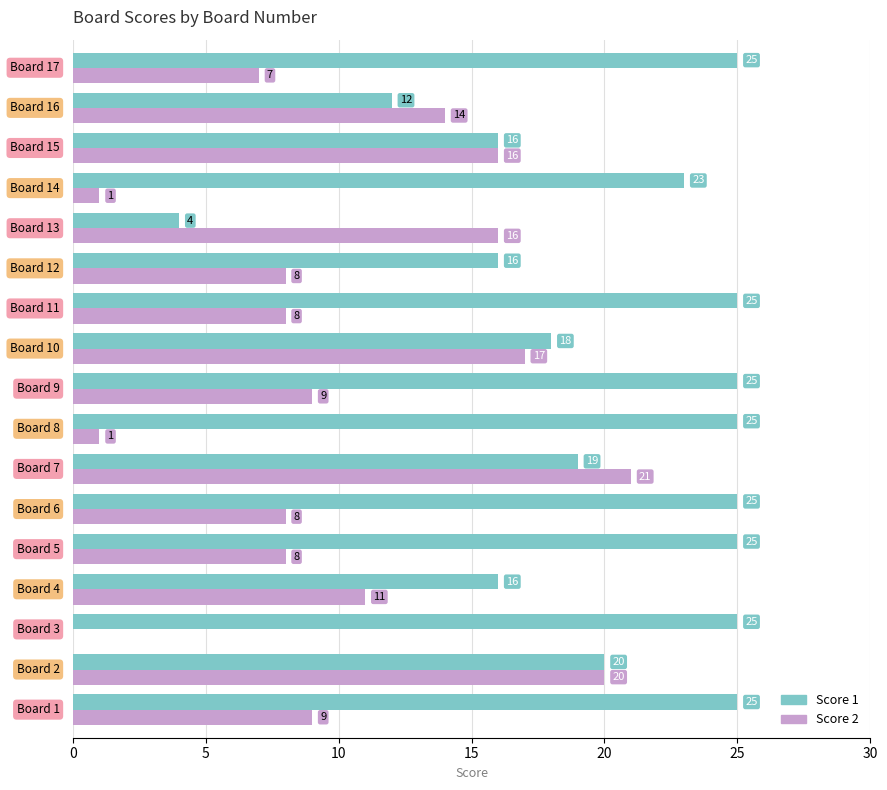

How many values in Score 2 are above zero?

16